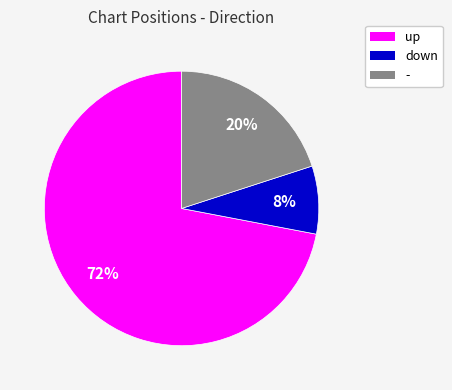

The - slice represents 30% of the pie. True or false?

False